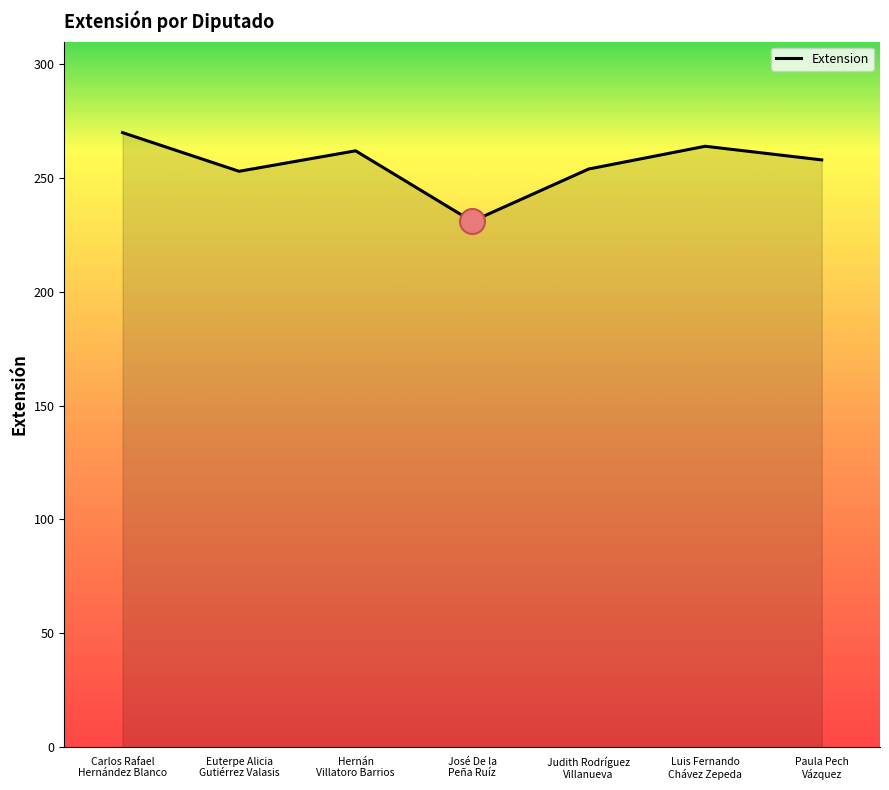

What is the minimum value shown in the chart?

231